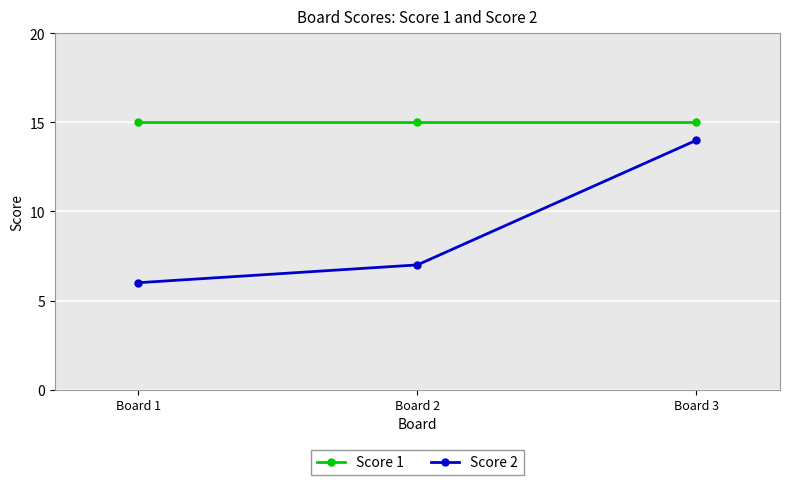

Which series has the largest total across all categories?

Score 1